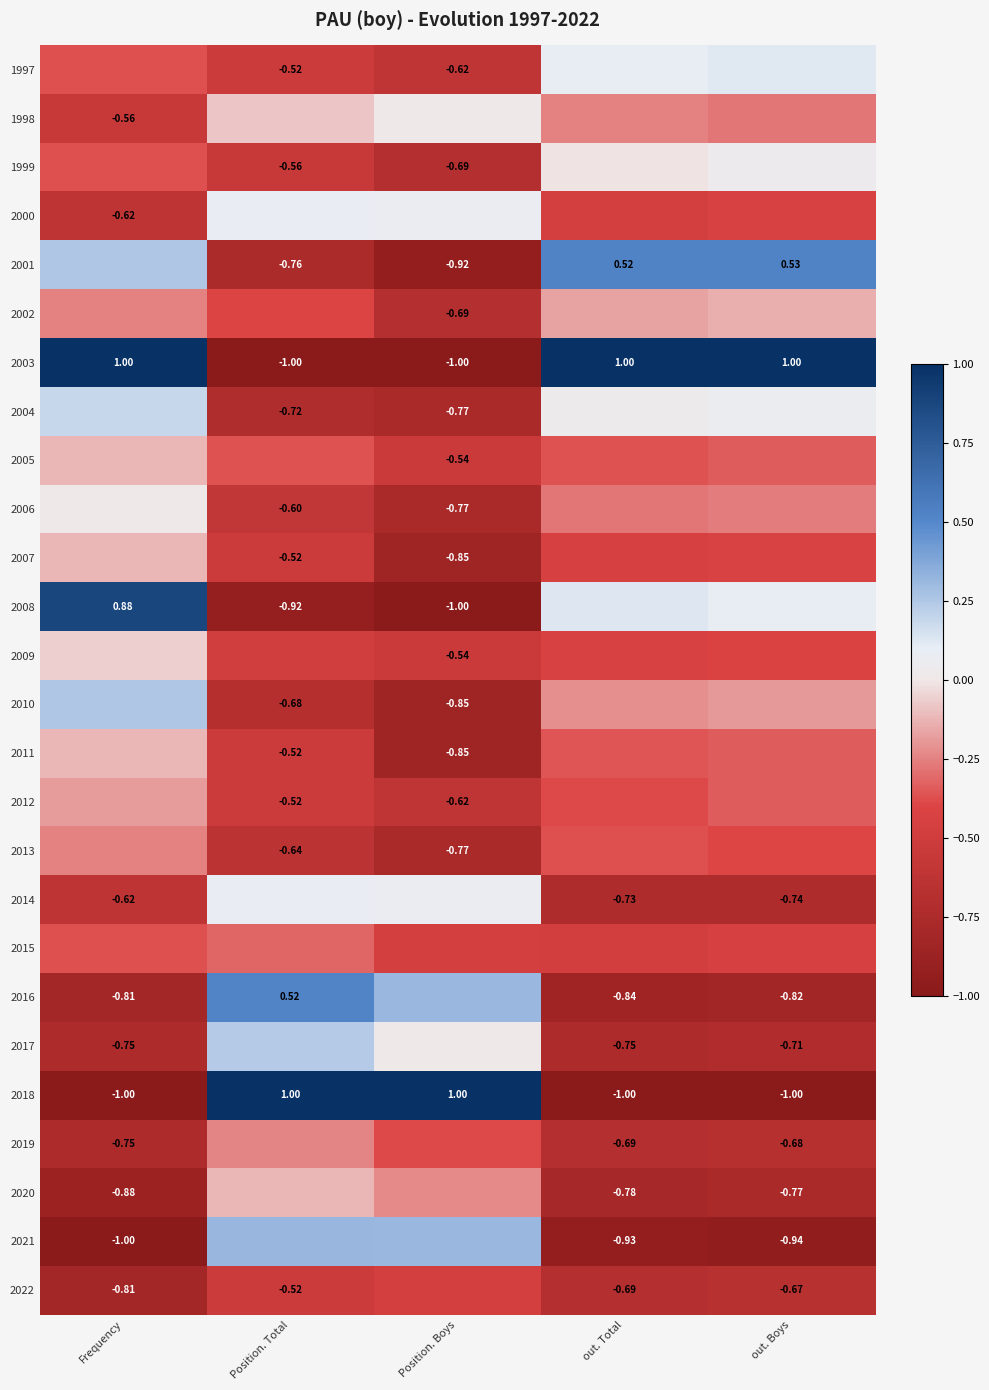

Is the value of 2020 at out. Boys greater than the value of 2017 at Frequency?

No